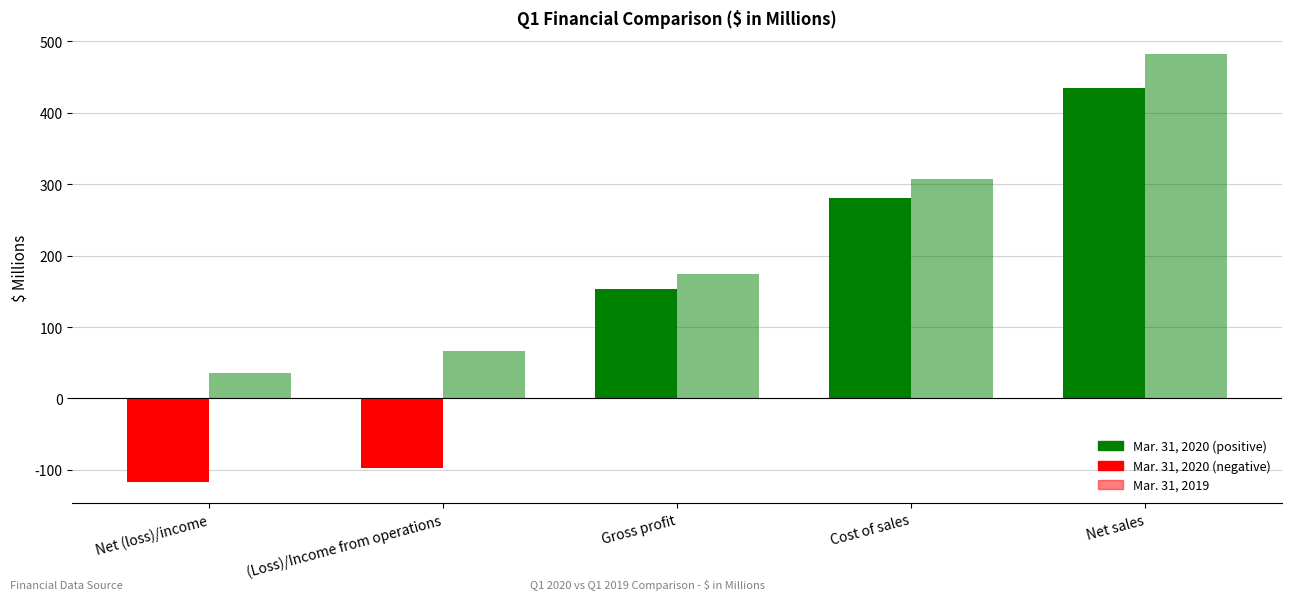

How many bars are there in each group?

2